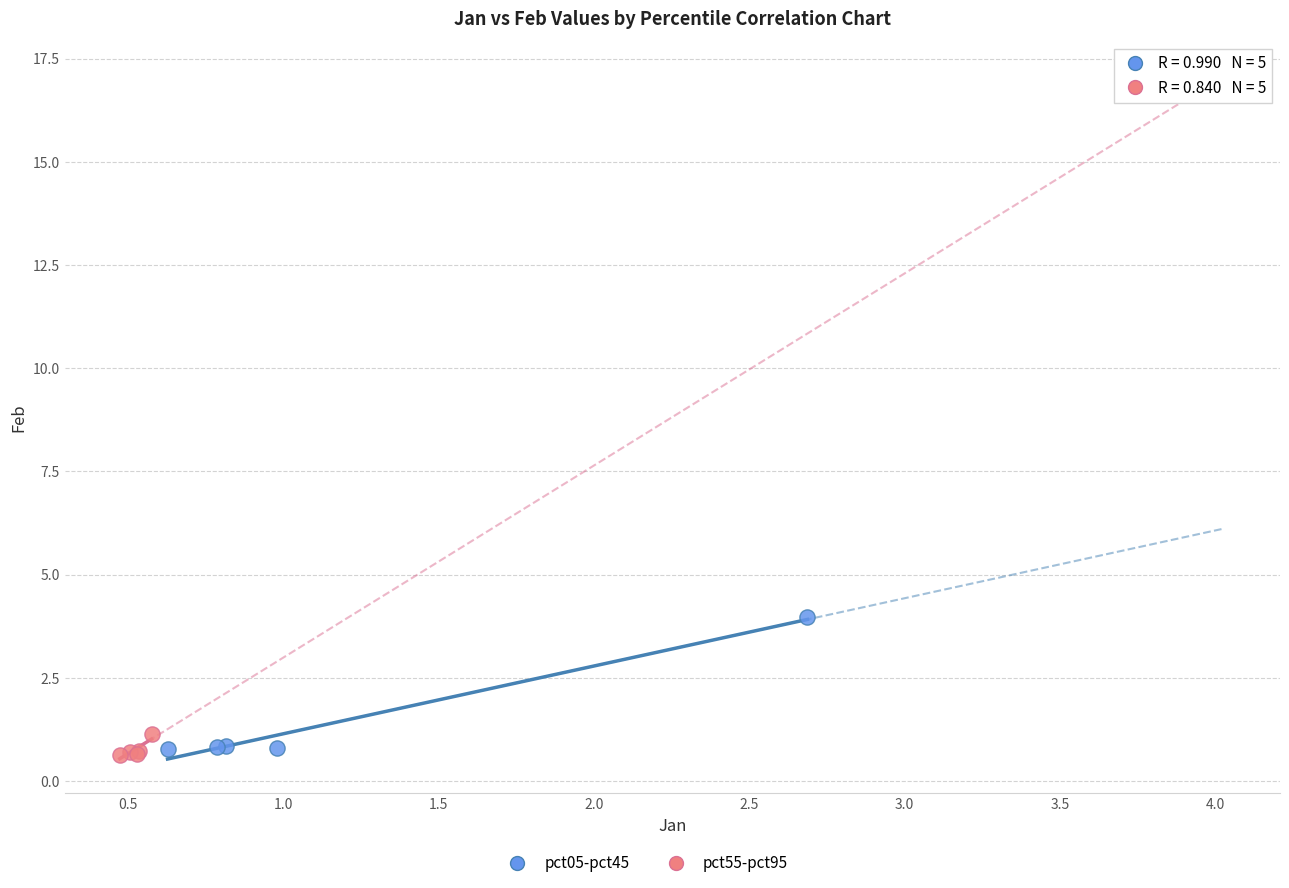

Which series has the widest spread of Y values?

pct05-pct45